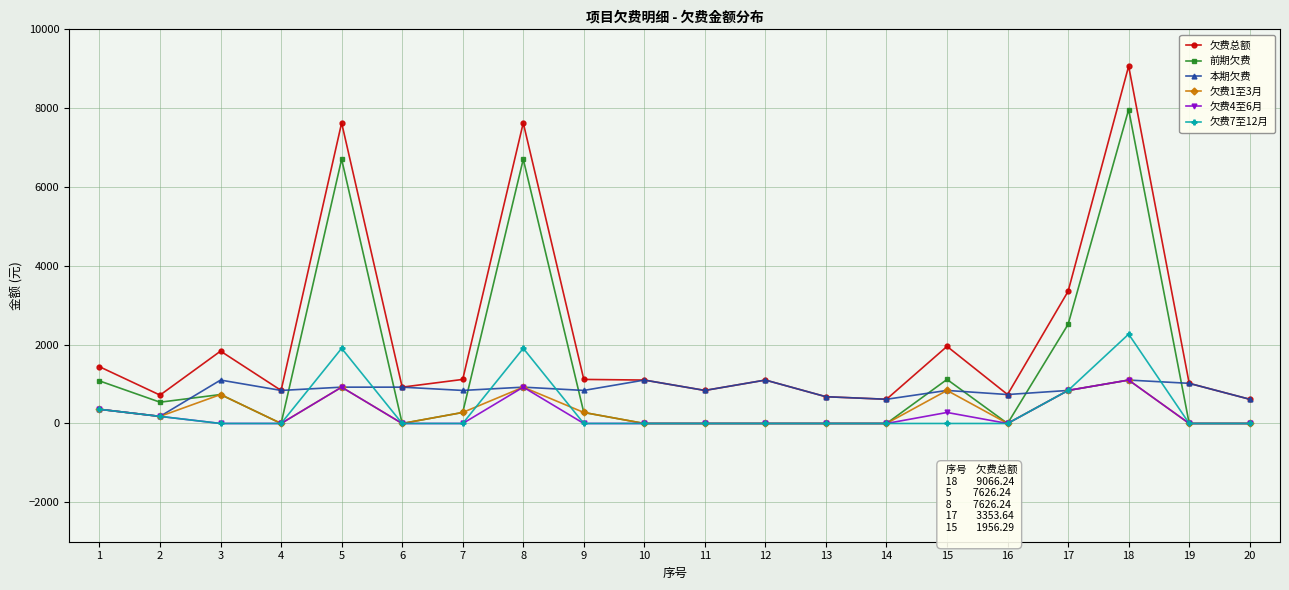

Does the chart display data point markers on the line(s)?

Yes